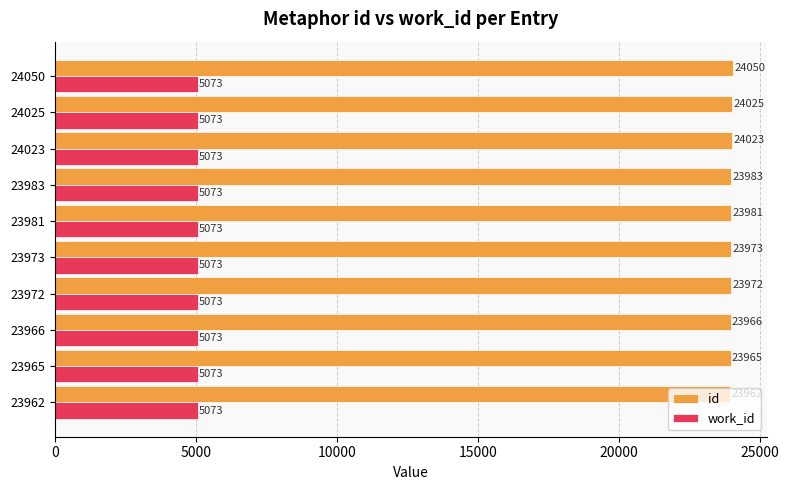

Where is id nearest to the value 24006?

24023